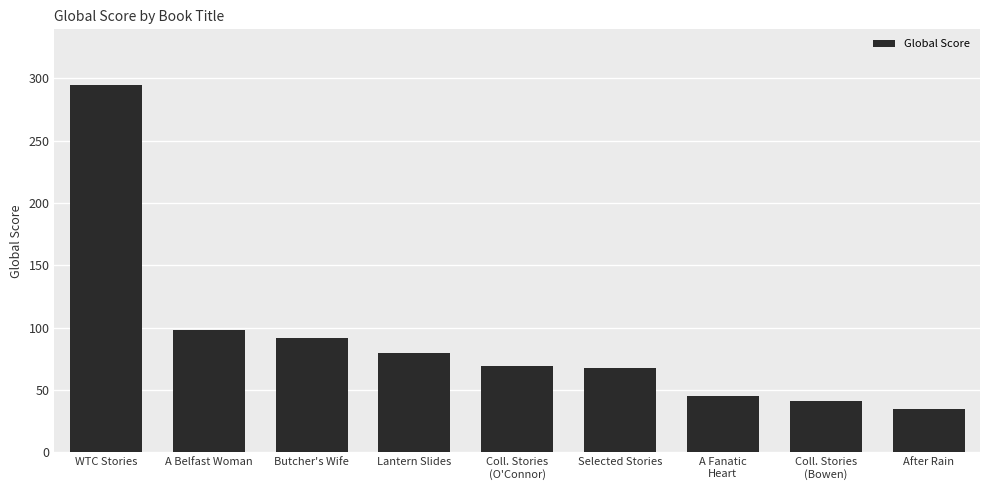

What is the minimum value shown in the chart?

35